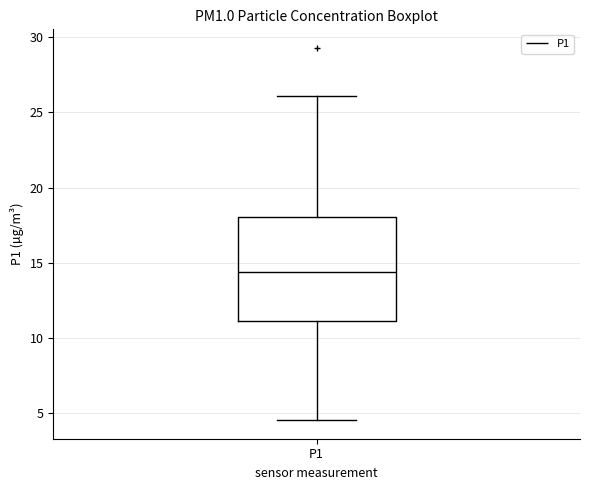

Transcribe this box plot: give where the median line is, the range the box spans, and where the two whiskers end, as read against the y-axis. The values are not printed on the chart, so give them approximately, as read against the axis.

median 14.5, box 11.0 to 18.0, whiskers 4.5 to 26.0